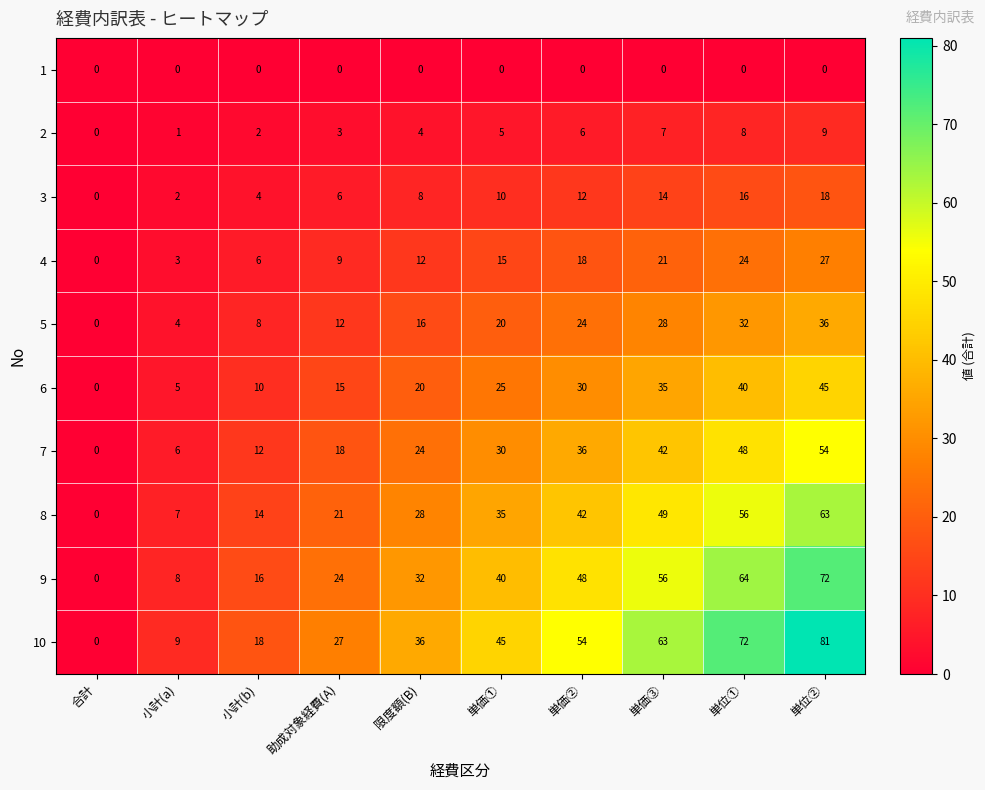

Rank the series by their maximum value, from lowest to highest.

1, 2, 3, 4, 5, 6, 7, 8, 9, 10